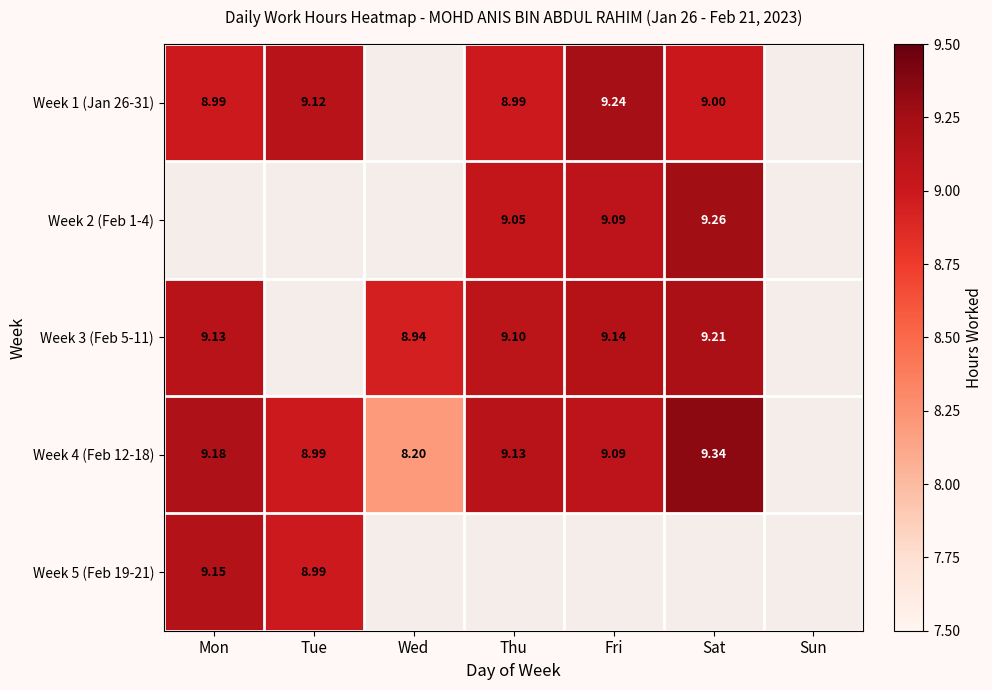

At which category is the sum across all series the highest?

Sat